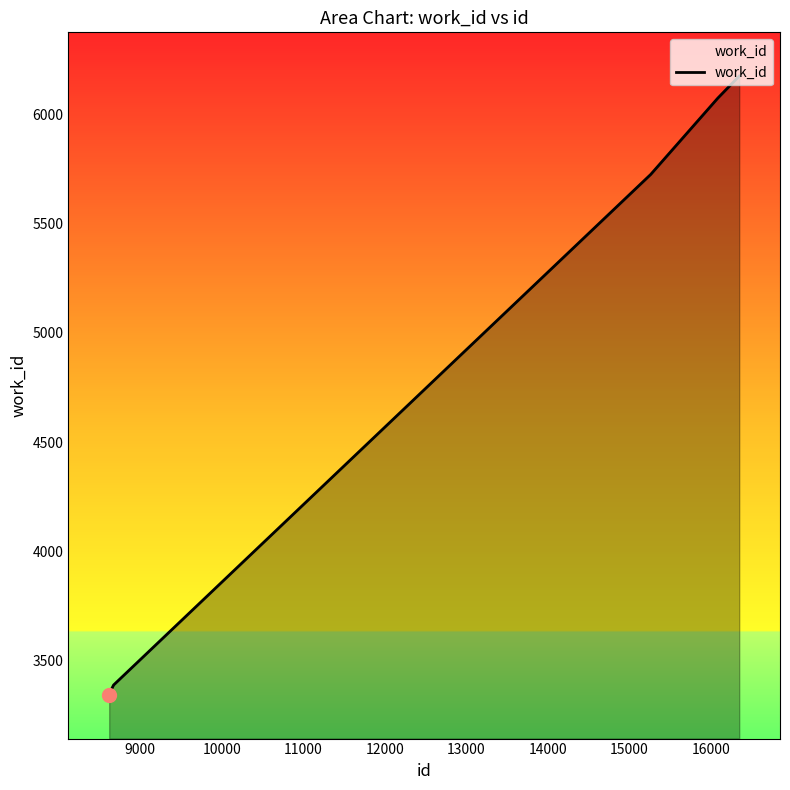

What is the maximum value shown in the chart?

6175